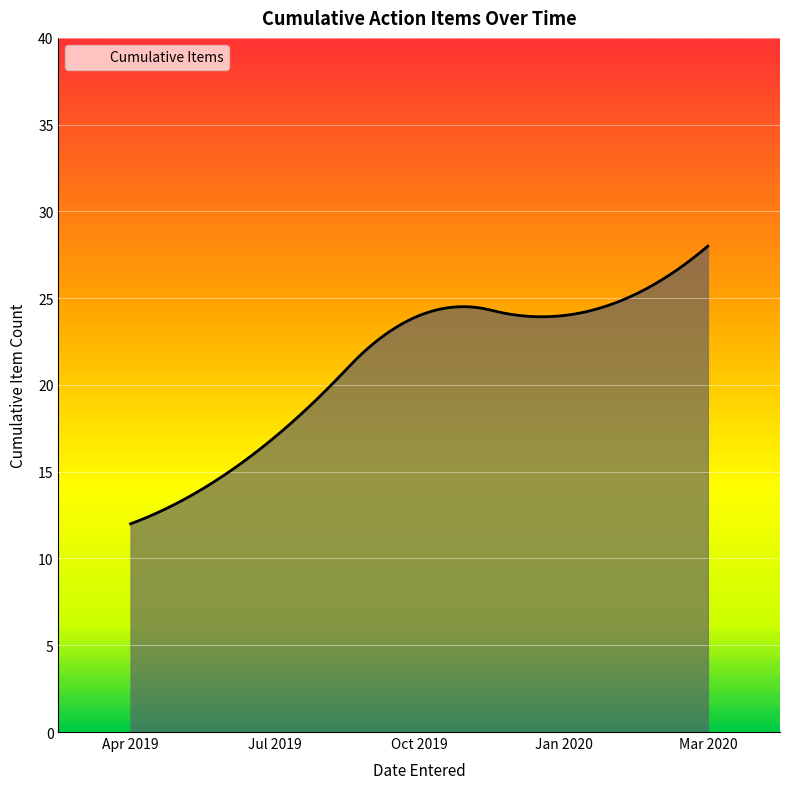

List the labels in order of value, smallest first.

2019-04-12, 2019-04-12, 2019-04-12, 2019-04-12, 2019-04-12, 2019-04-12, 2019-04-12, 2019-04-12, 2019-04-12, 2019-07-12, 2019-07-12, 2019-07-12, 2019-07-12, 2019-07-12, 2019-07-12, 2019-07-12, 2019-07-12, 2019-10-11, 2019-10-11, 2020-03-02